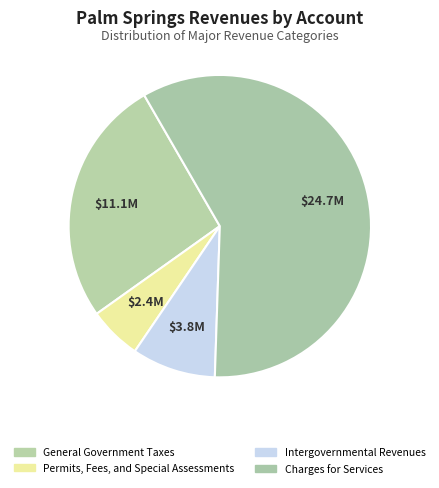

Count the number of slices in the pie.

4